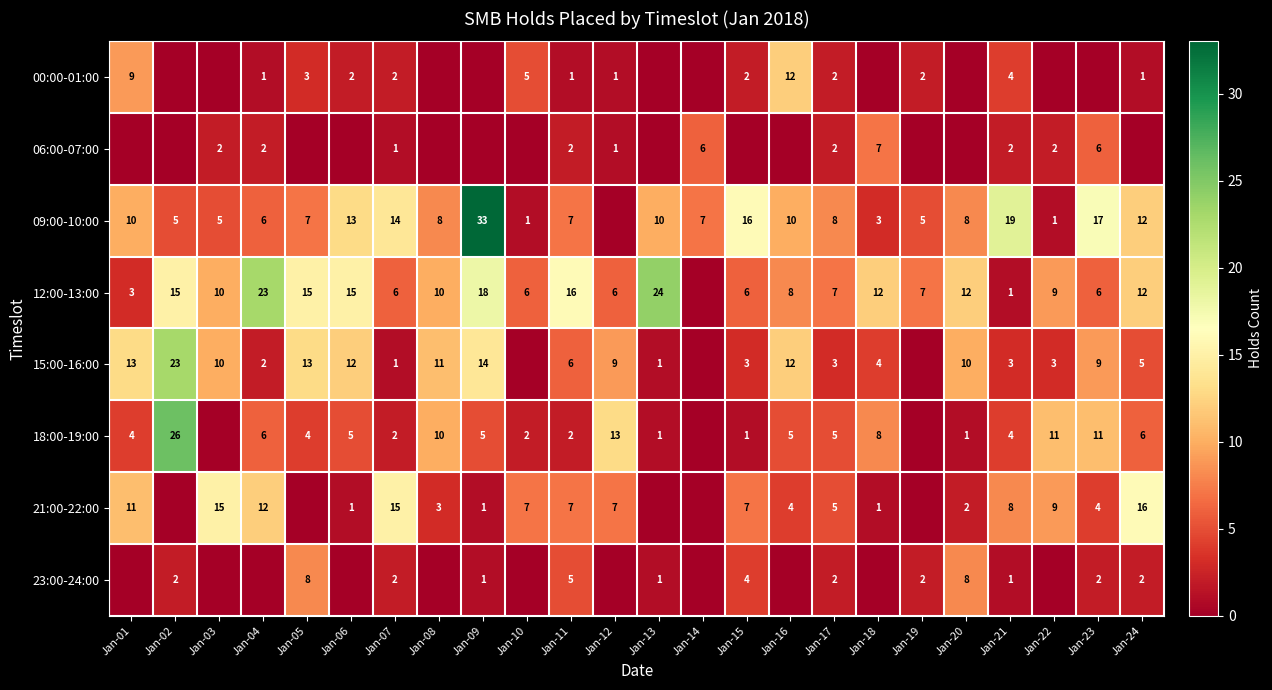

The 18:00-19:00 series shows 4 at Jan-23. True or false?

False